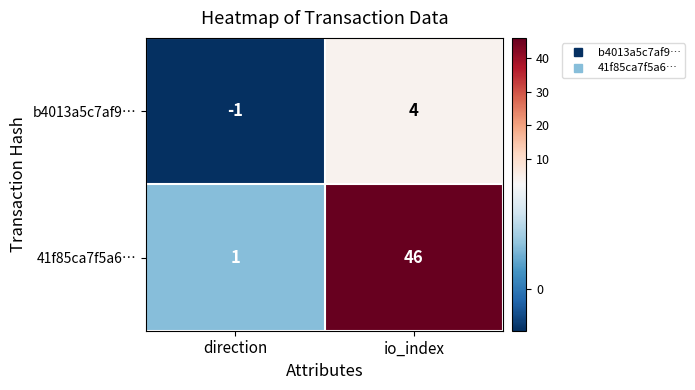

How many values in the 41f85ca7f5a6… series are below 46?

1